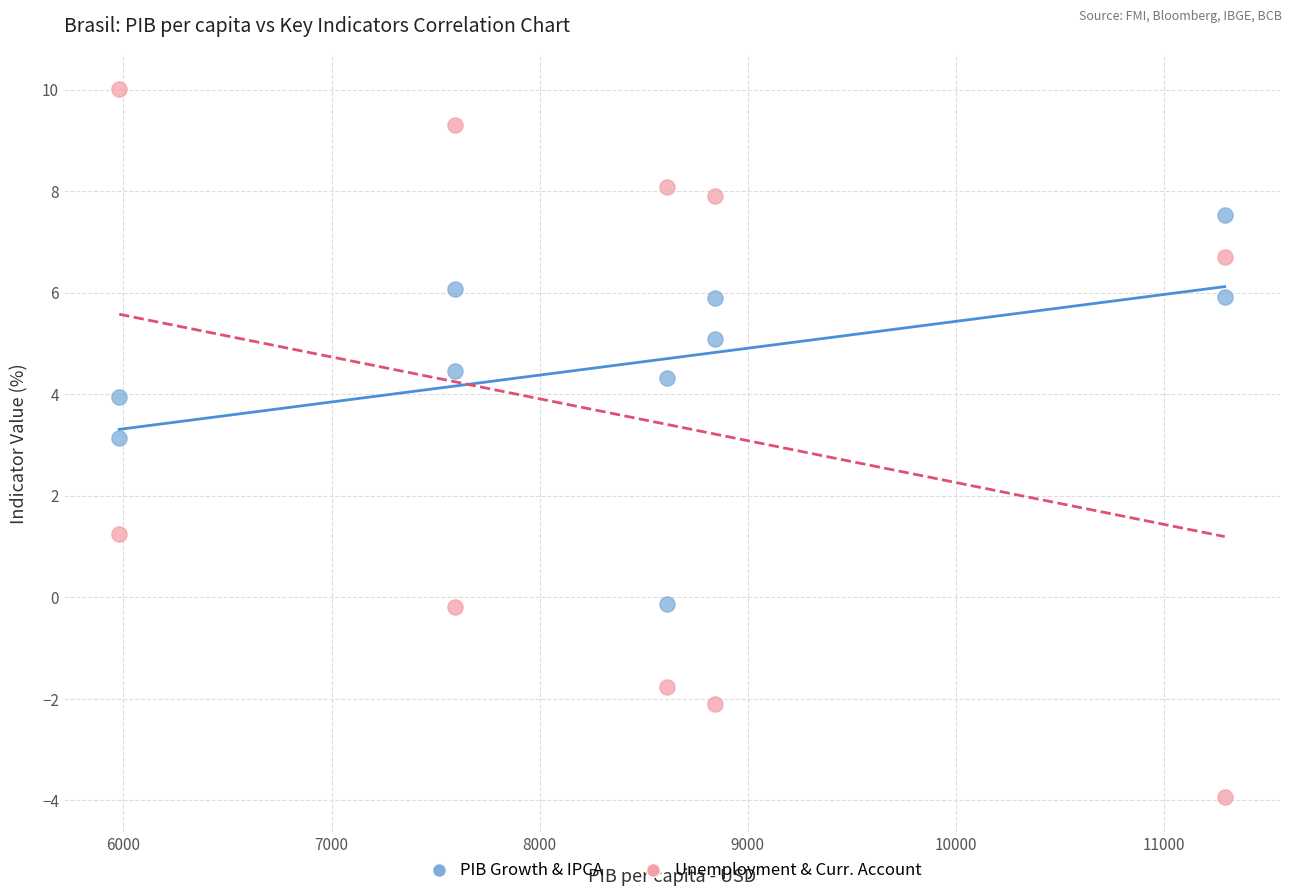

What is the X range (max minus min) for the scatter plot?

5312.2